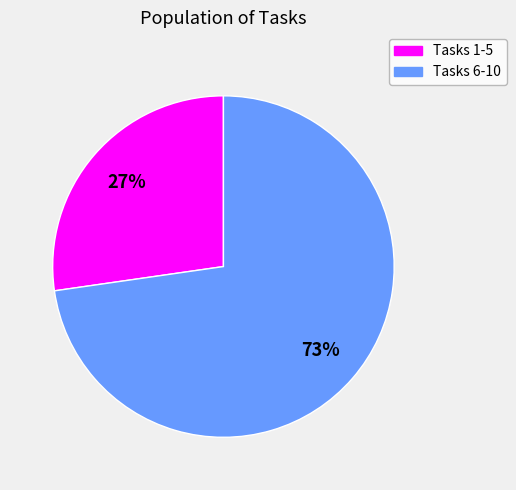

To the nearest percent, what is the average slice percentage?

50%